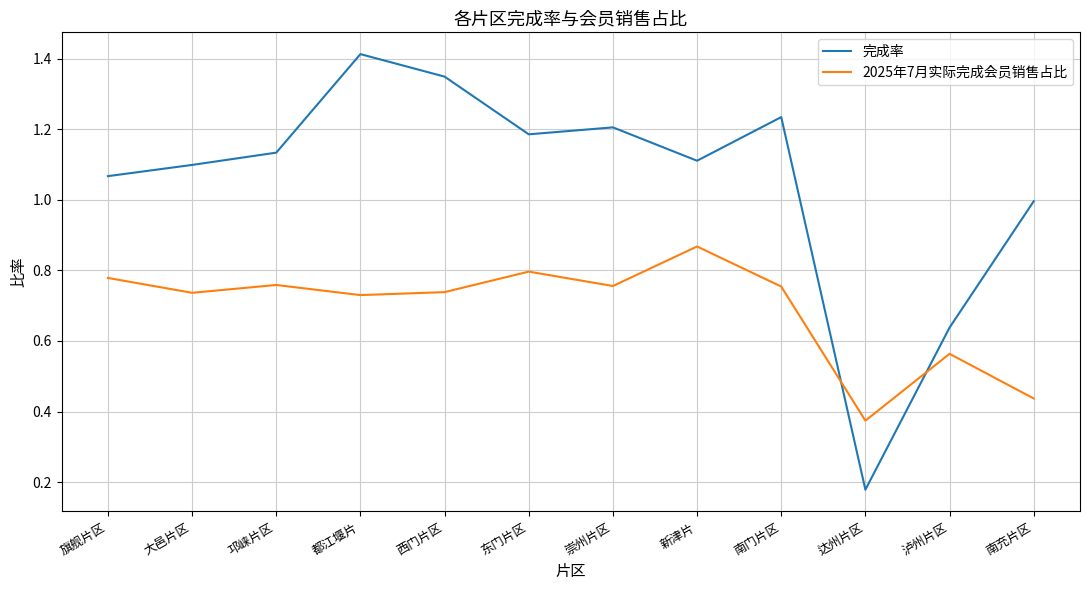

What is the difference between the 完成率 values at 都江堰片 and 邛崃片区?

0.3